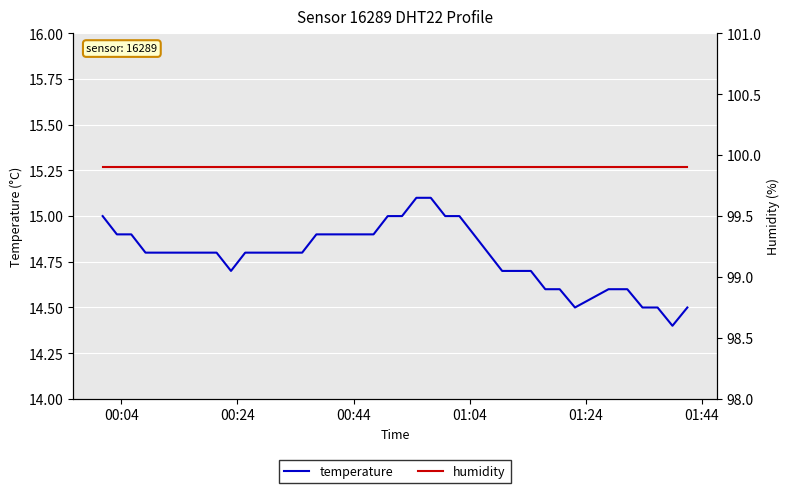

What are all the series names shown in the legend?

temperature, humidity